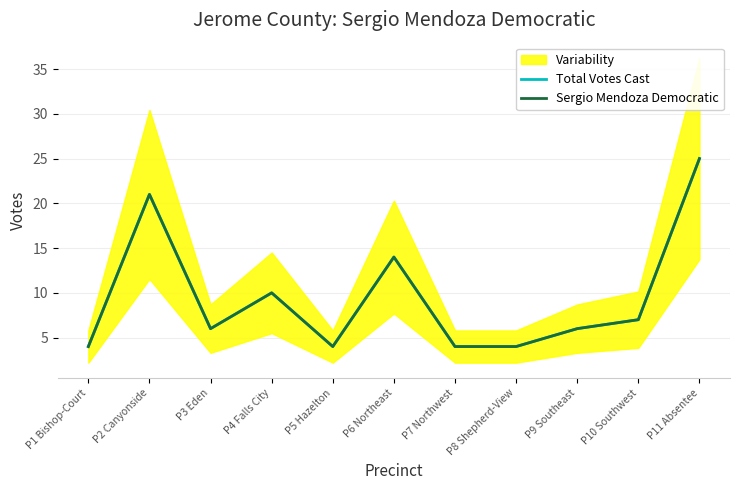

Is the value of Sergio Mendoza Democratic at P4 Falls City greater than the value of Total Votes Cast at P9 Southeast?

Yes